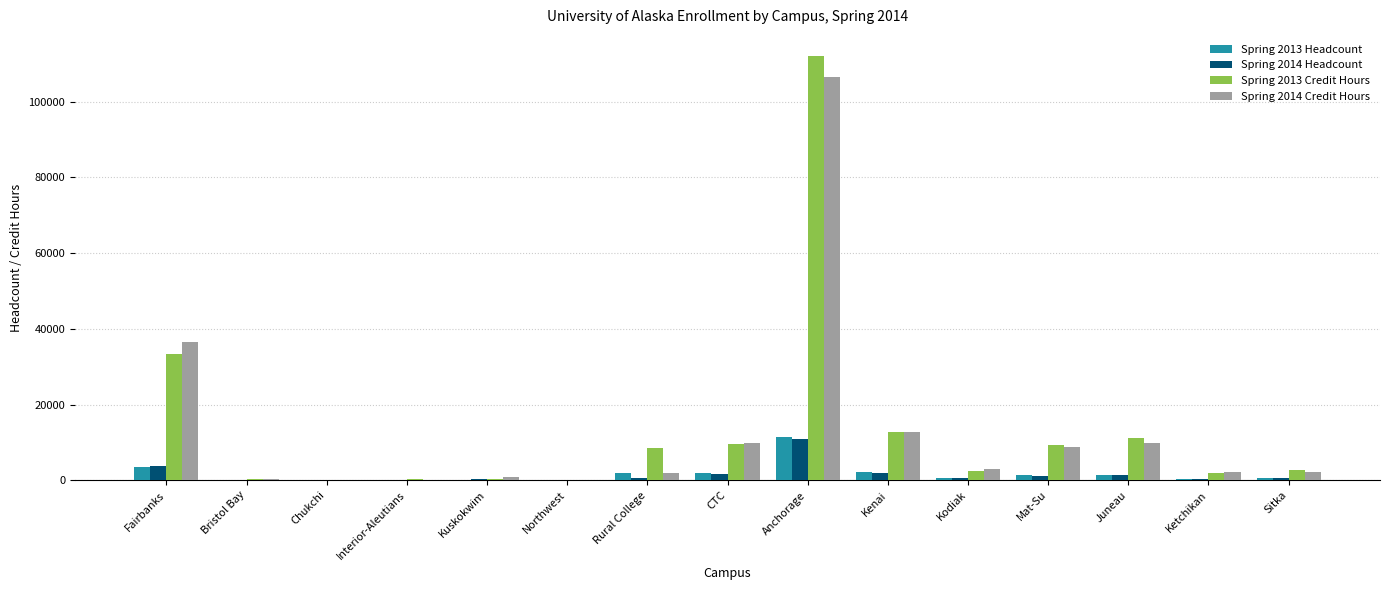

At which label does Spring 2013 Headcount reach its peak?

Anchorage